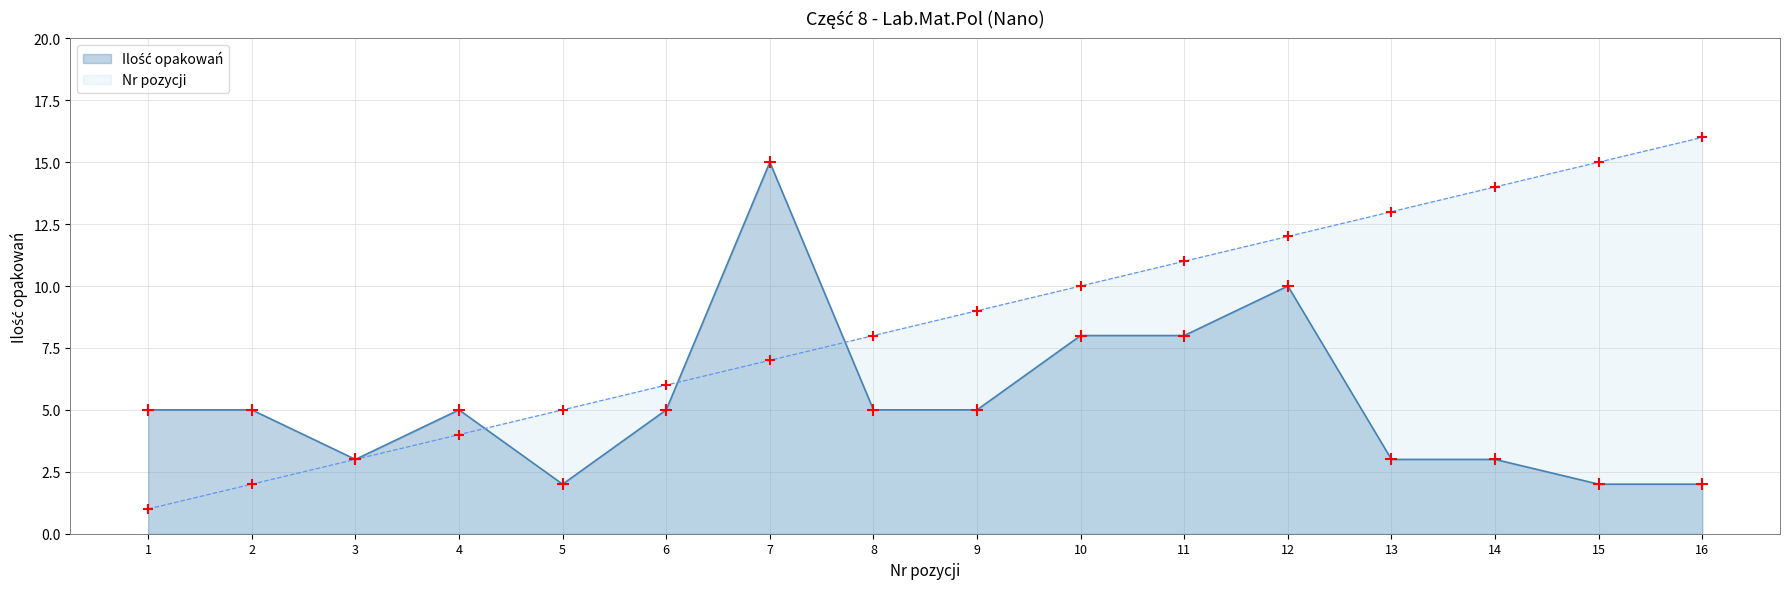

Which series reaches the minimum Y coordinate?

Nr pozycji